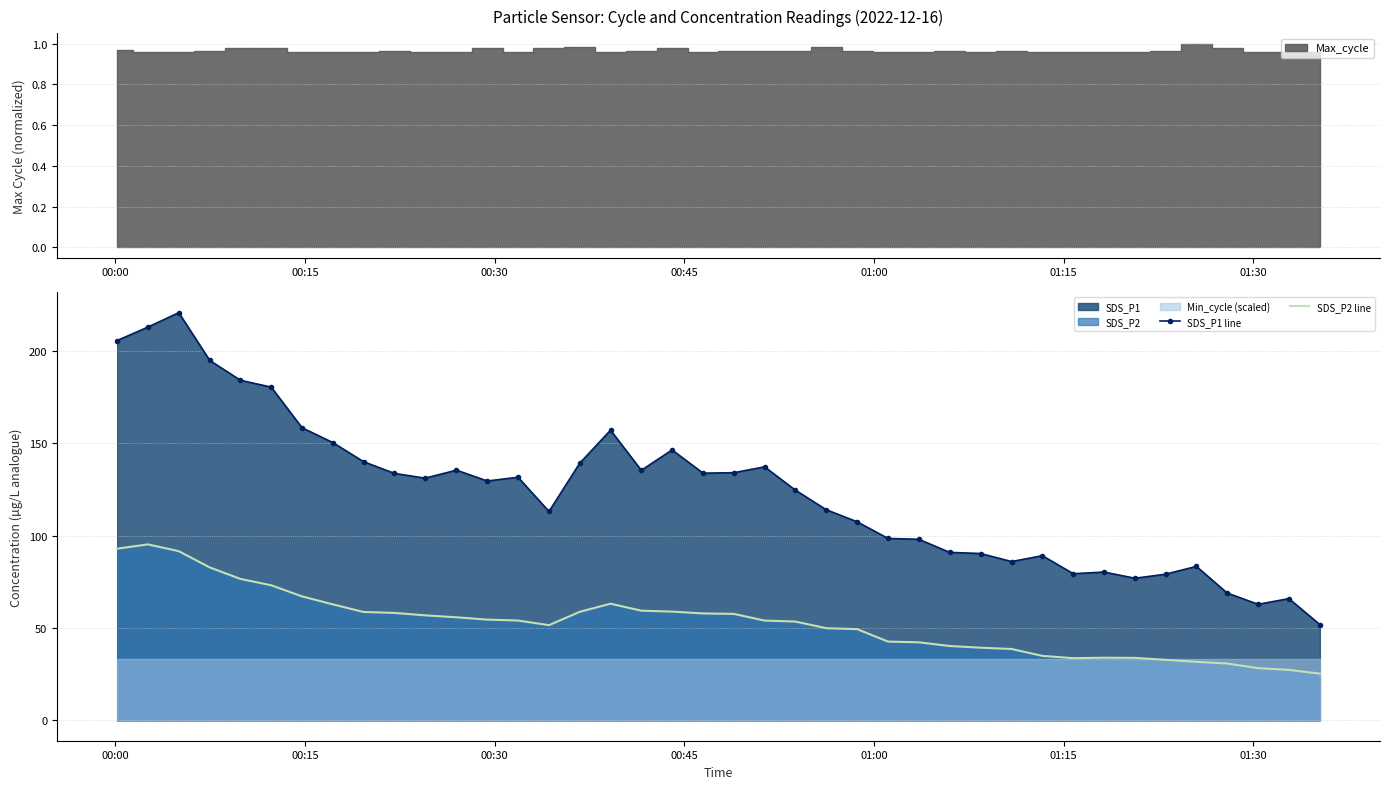

Rank the series by their average value, from highest to lowest.

SDS_P1 line, SDS_P2 line